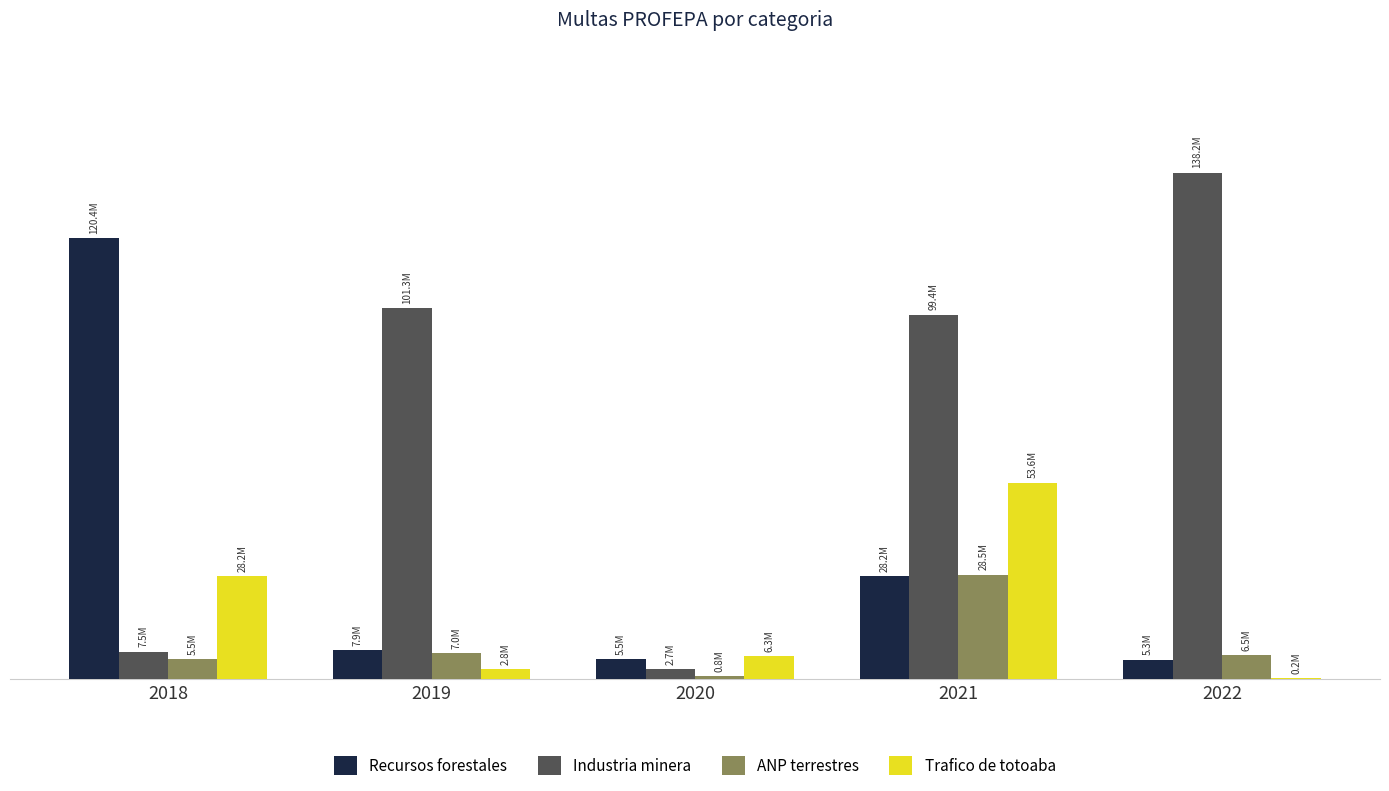

Are the bars grouped side by side (vs. stacked)?

Yes